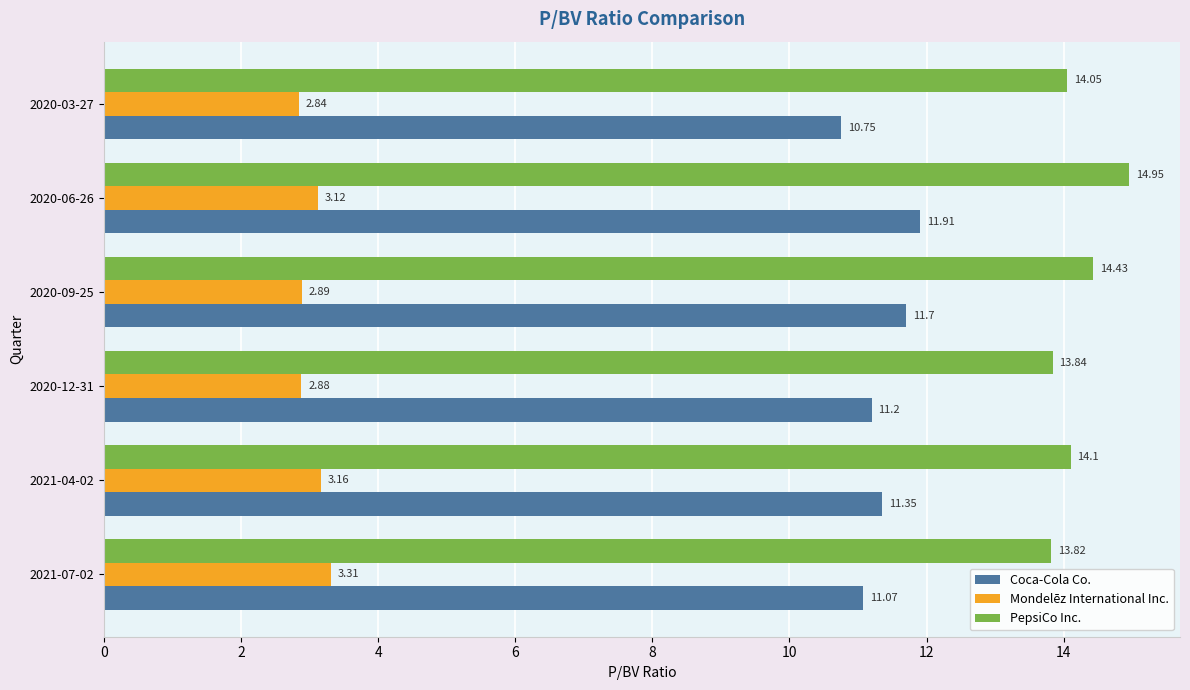

At how many categories does at least one series exceed 12?

6